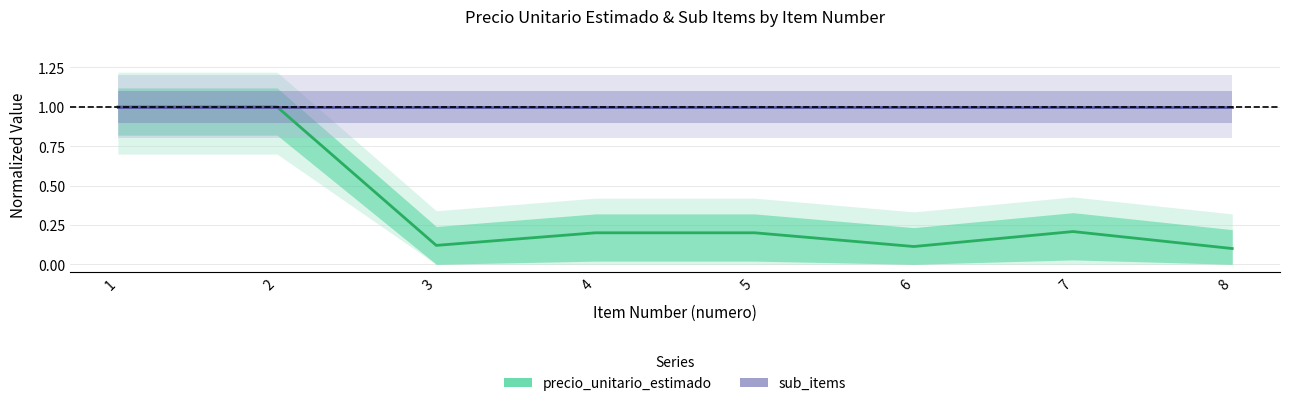

How many lines are shown in the chart?

1